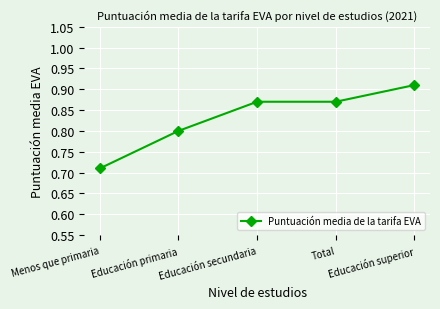

Which label corresponds to the largest value in the chart?

Educación superior